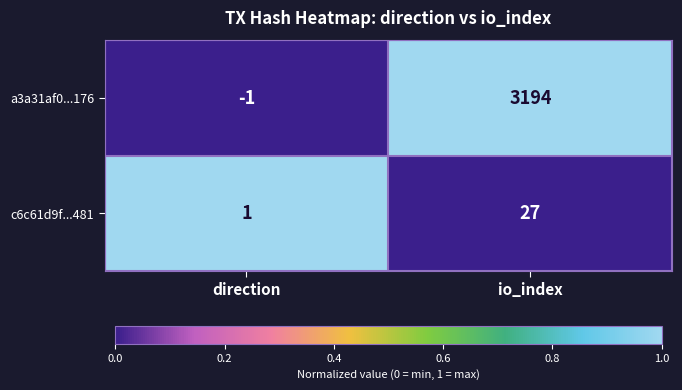

Which series has the largest total across all categories?

a3a31af0...176